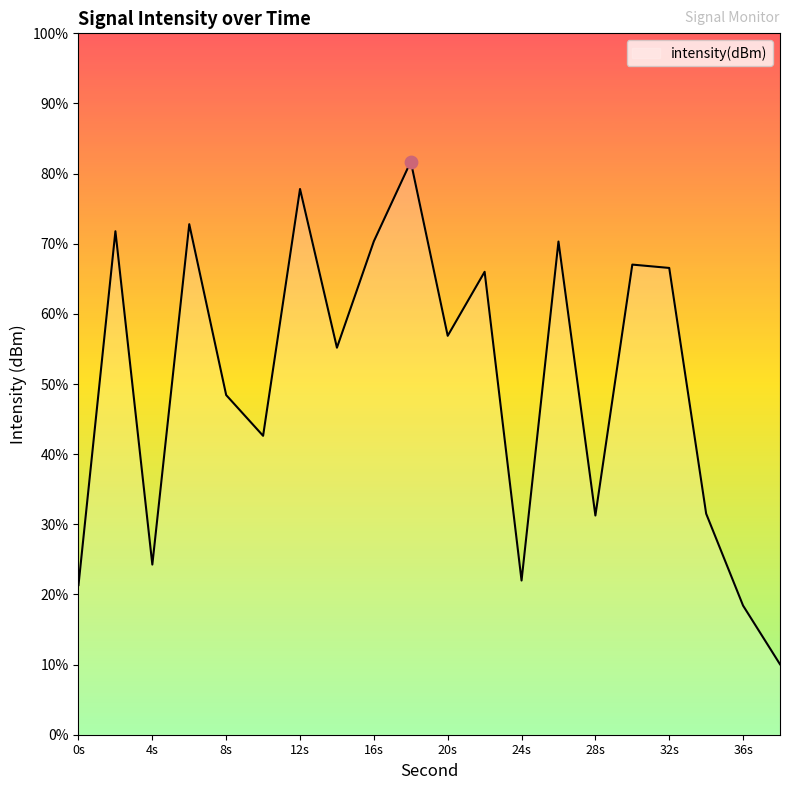

Which has a higher value, 34 or 28?

34